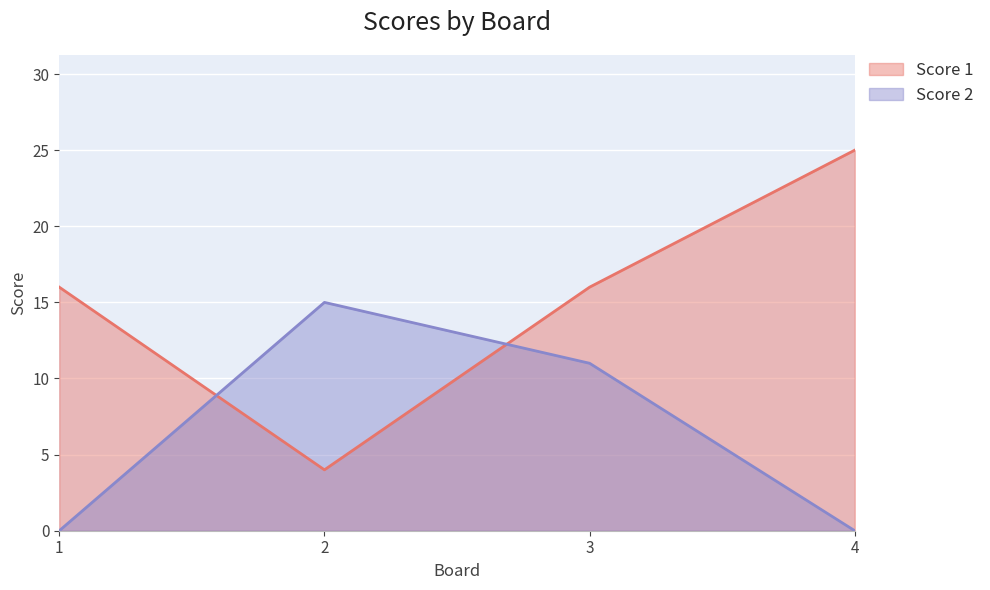

How many lines are shown in the chart?

2